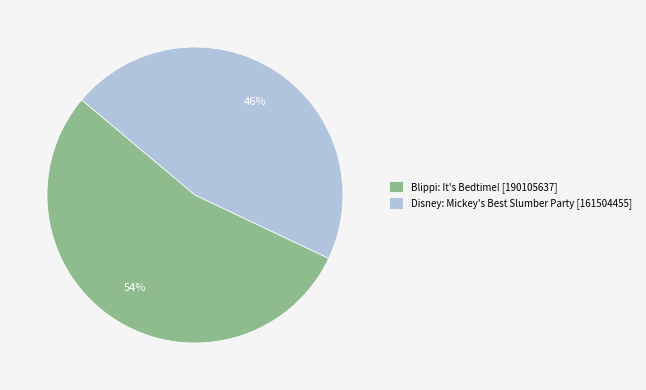

To the nearest percent, what portion does Disney: Mickey's Best Slumber Party represent?

46%